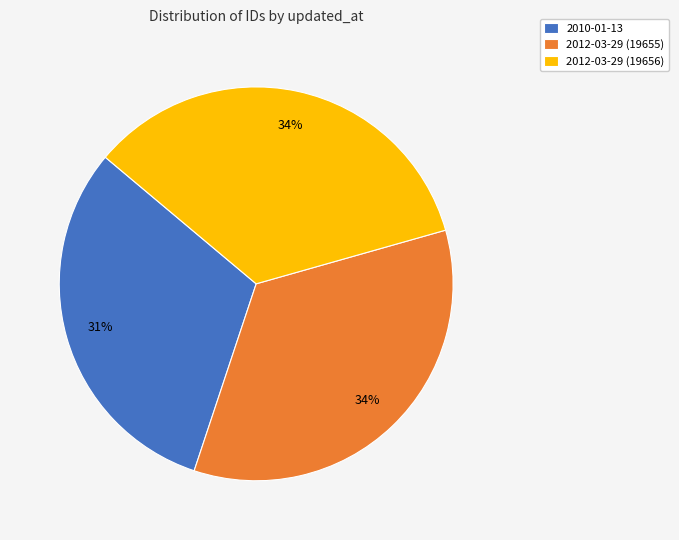

To the nearest percent, what percentage of the pie is 2012-03-29 (19656)?

34%